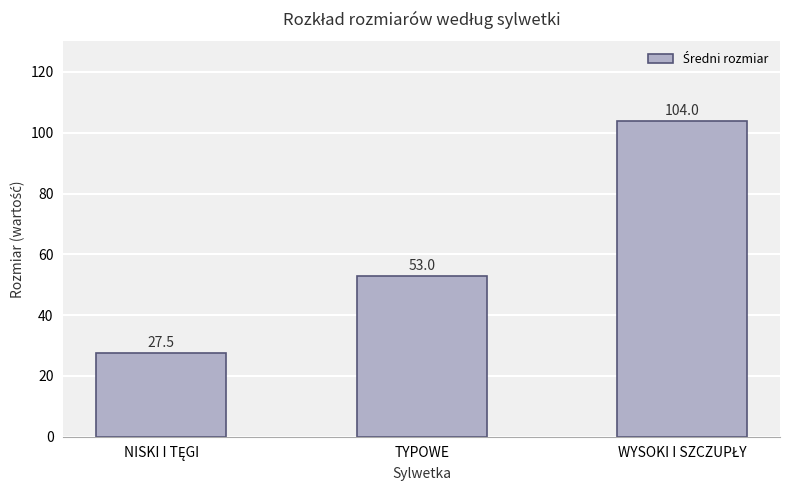

Are the bars horizontal?

No